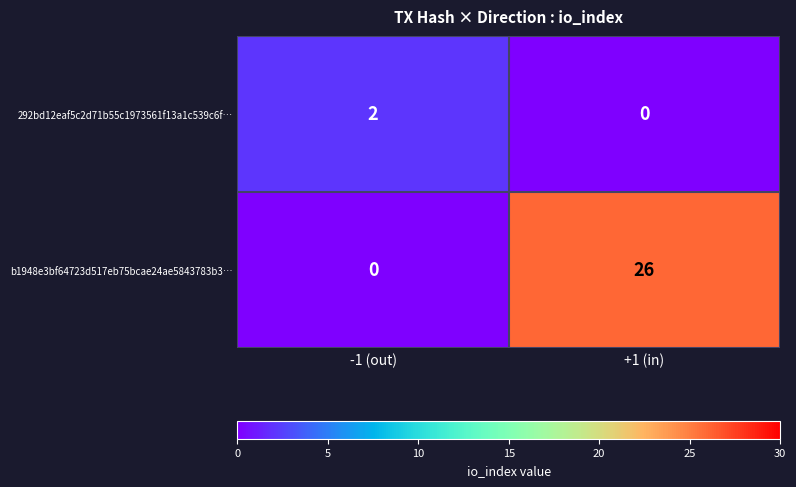

At which category is the sum across all series the highest?

+1 (in)